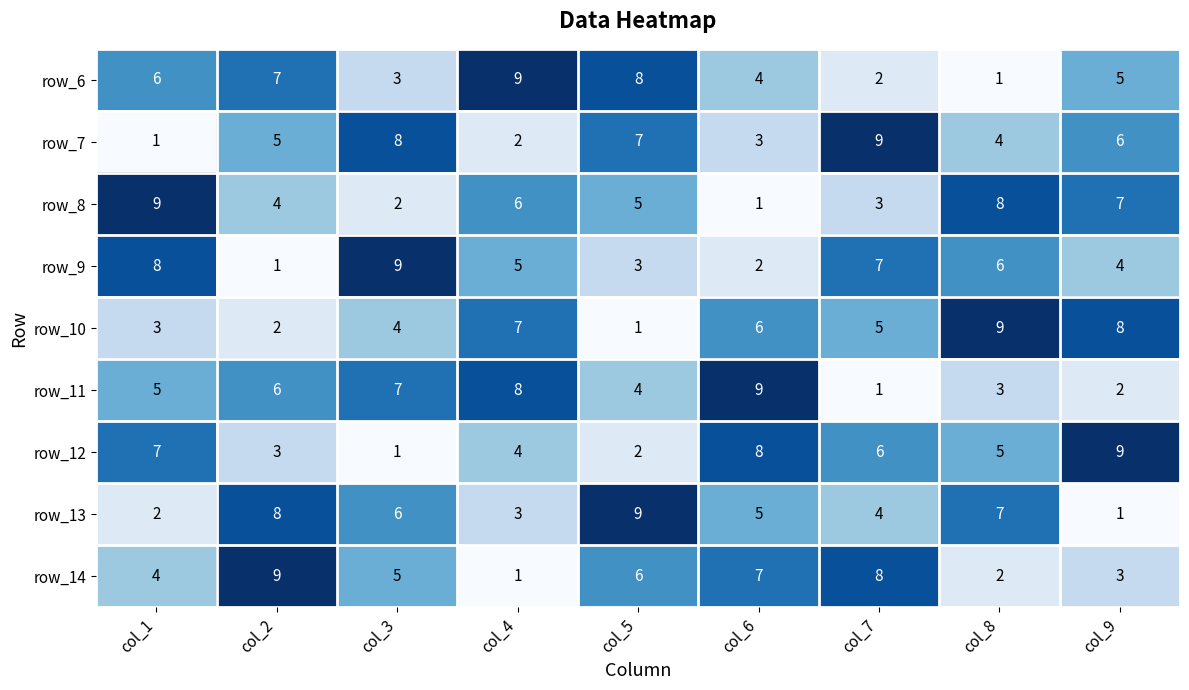

What value does the row_8 series have at col_6?

1